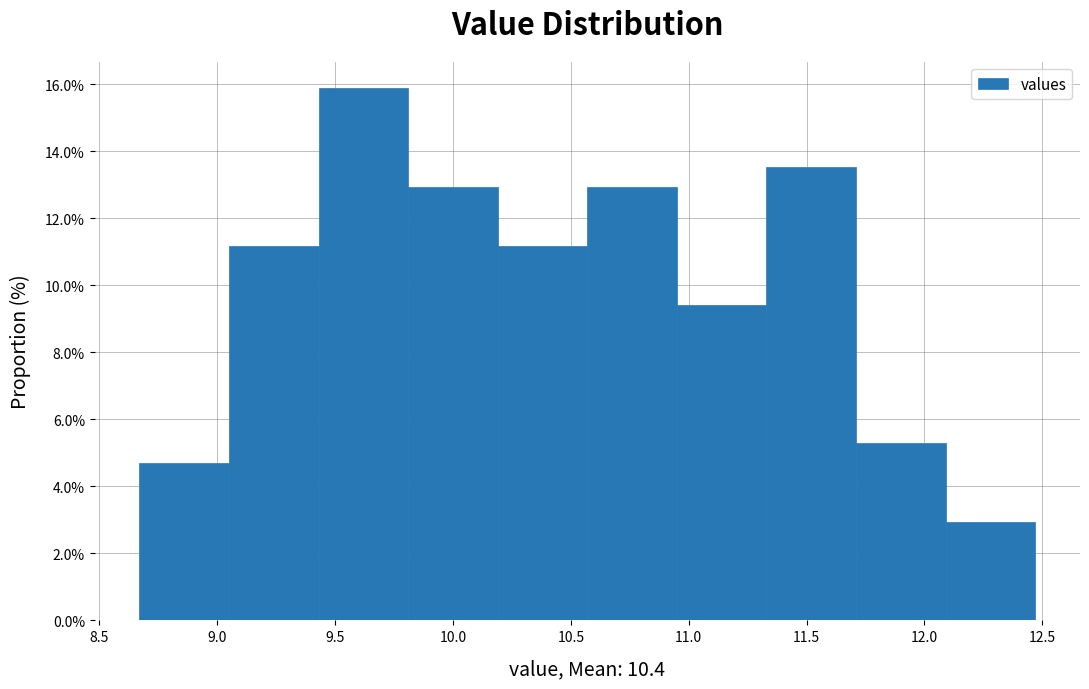

Reading left to right, transcribe this chart: for each bar, give the range it covers on the x-axis and its height. Neither the bar edges nor the heights are printed on the chart, so give them approximately, as read against the axes.

8.67 to 9.05: 4.8
9.05 to 9.43: 11.2
9.43 to 9.81: 15.8
9.81 to 10.19: 13.0
10.19 to 10.57: 11.2
10.57 to 10.95: 13.0
10.95 to 11.33: 9.4
11.33 to 11.71: 13.6
11.71 to 12.09: 5.2
12.09 to 12.47: 3.0